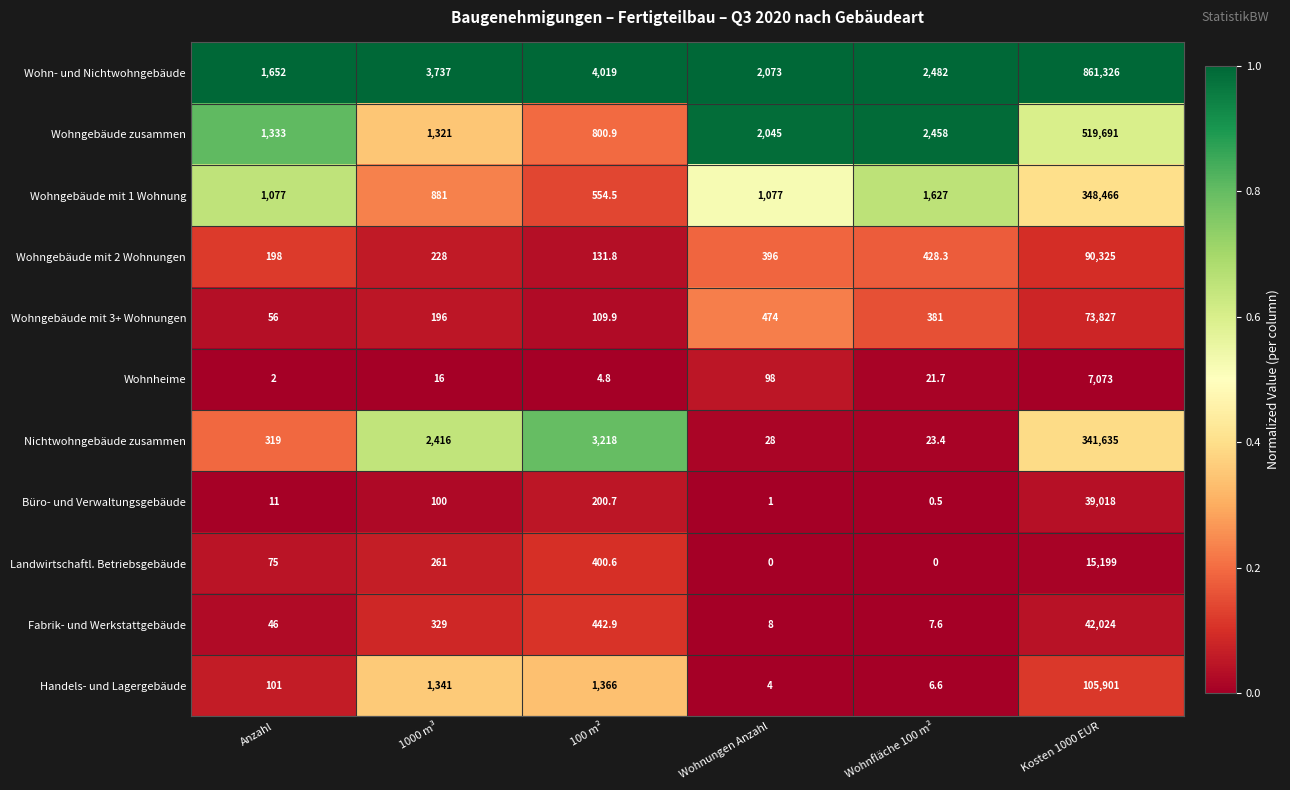

Rank the series at Wohnungen Anzahl from lowest to highest value.

Landwirtschaftl. Betriebsgebäude, Büro- und Verwaltungsgebäude, Handels- und Lagergebäude, Fabrik- und Werkstattgebäude, Nichtwohngebäude zusammen, Wohnheime, Wohngebäude mit 2 Wohnungen, Wohngebäude mit 3+ Wohnungen, Wohngebäude mit 1 Wohnung, Wohngebäude zusammen, Wohn- und Nichtwohngebäude